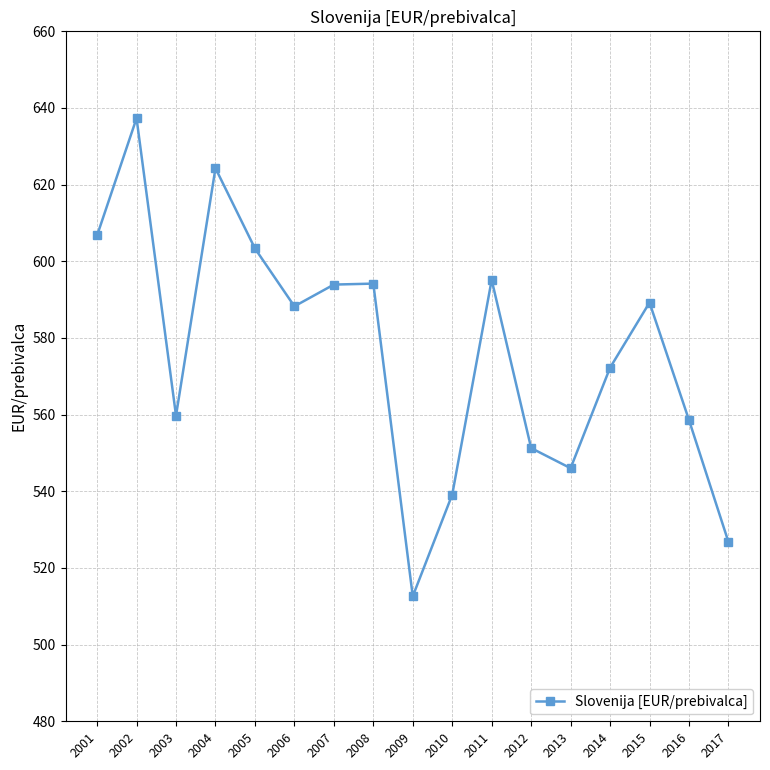

Where does the data first go above 588?

2001